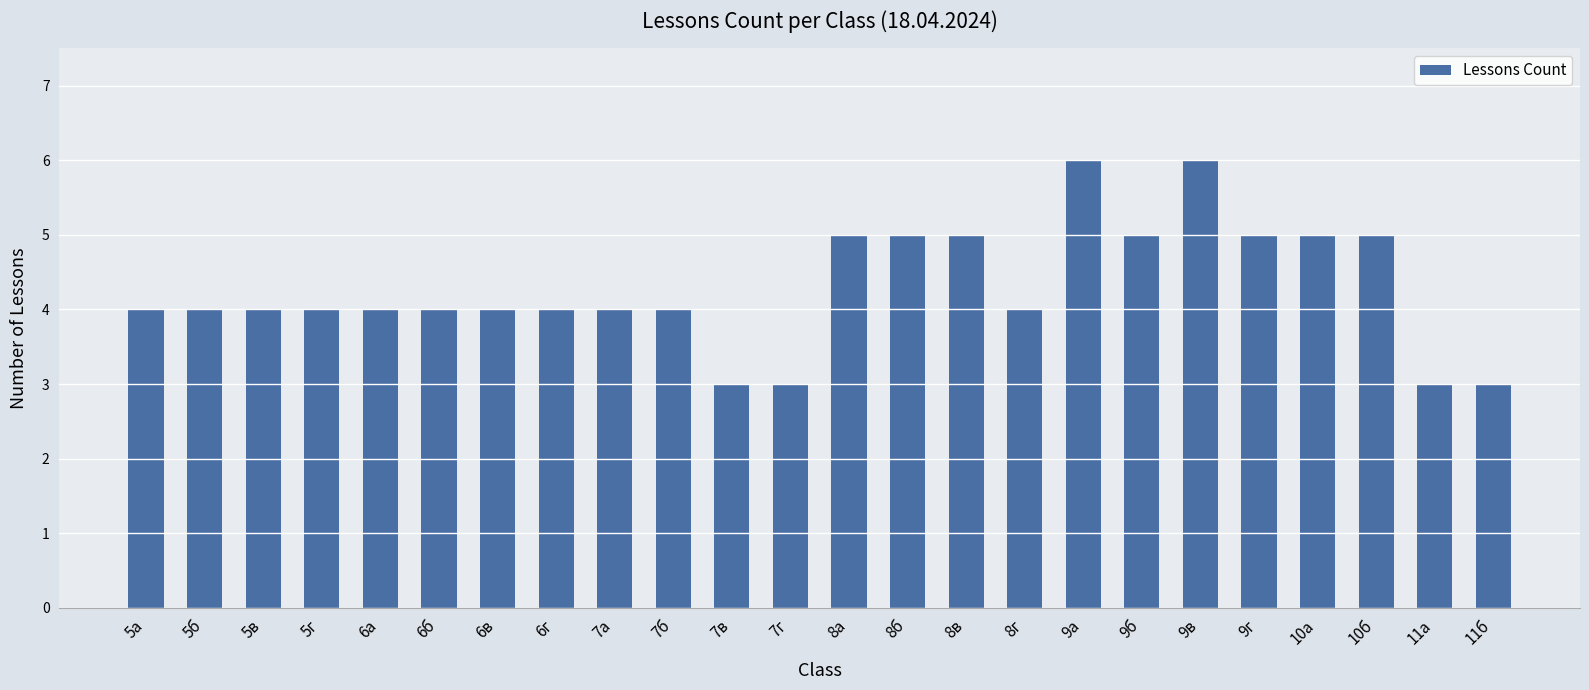

What is the value of the 3rd bar from the left?

4